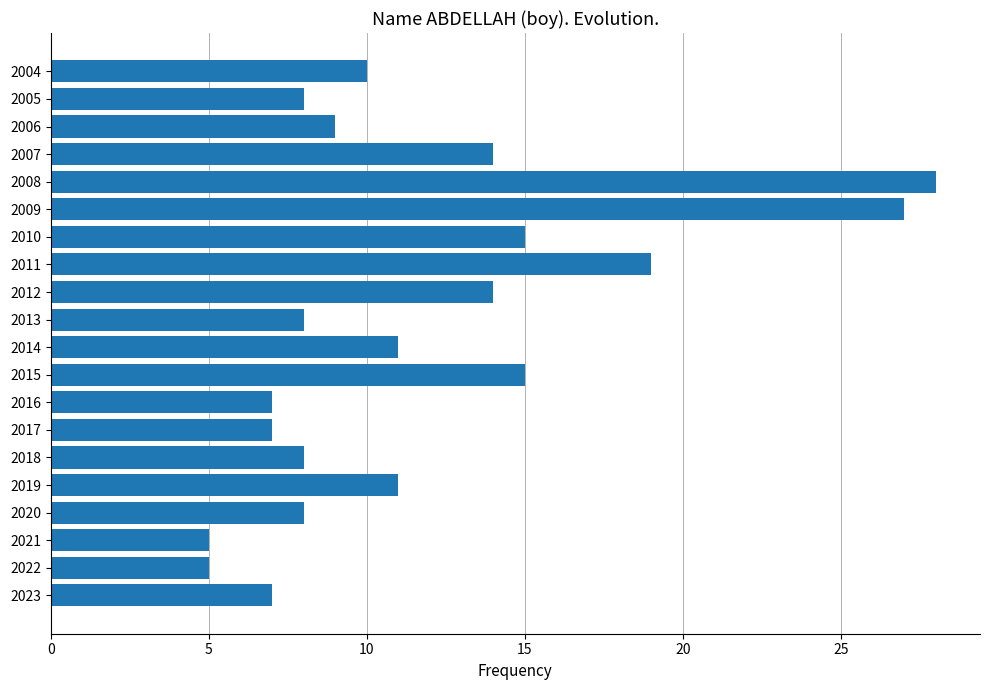

At which category does the chart reach its peak across all series?

2008